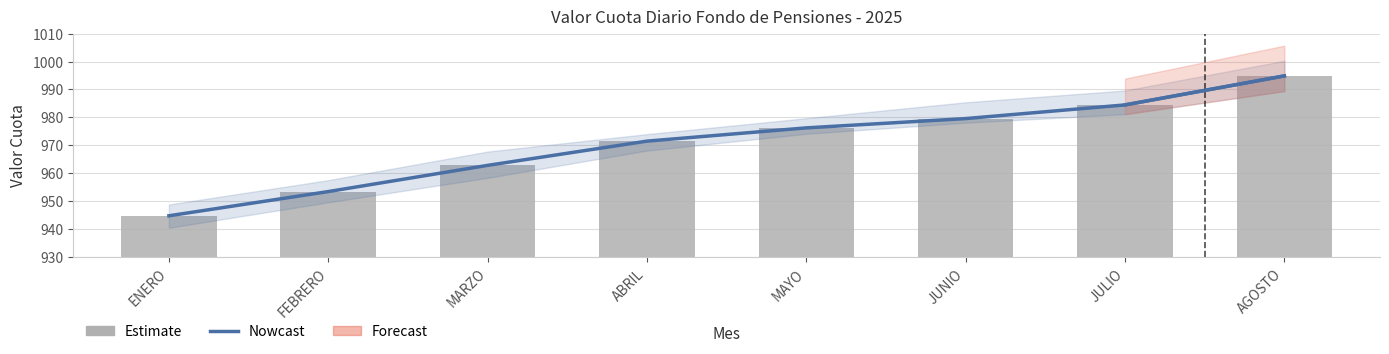

Rank the categories by Monthly Mean value from lowest to highest.

ENERO, FEBRERO, MARZO, ABRIL, MAYO, JUNIO, JULIO, AGOSTO